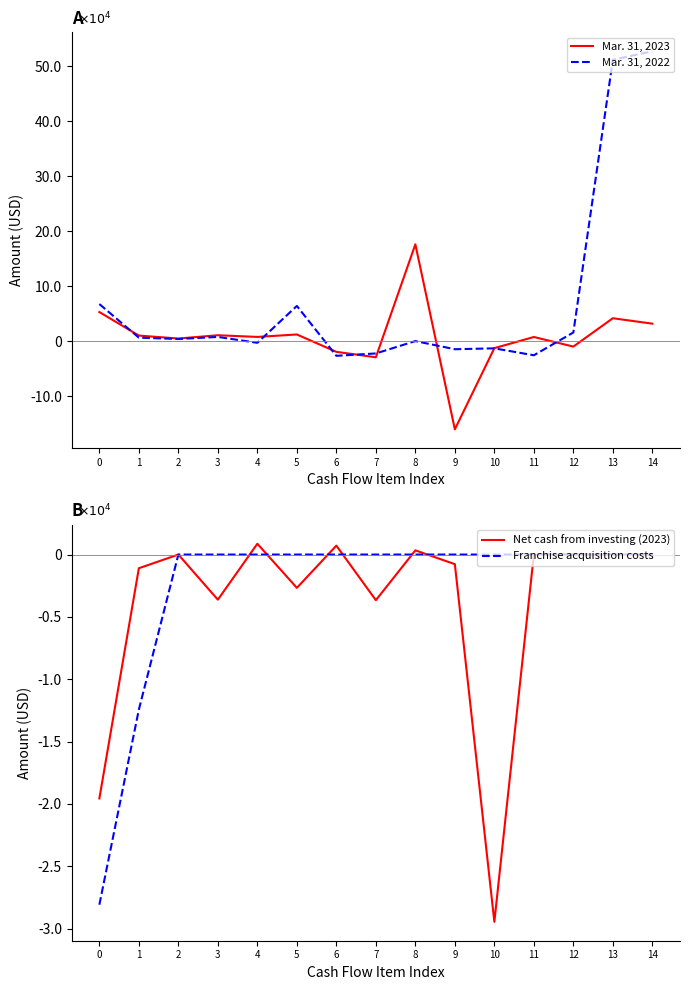

Reading left to right, transcribe all the data shown in this chart.

Mar. 31, 2023: 0=52820	1=10023	2=4637	3=10630	4=7566	5=12033	6=-19566	7=-29463	8=176000	9=-160488	10=-12821	11=7440	12=-9990	13=41566	14=31679
Mar. 31, 2022: 0=67391	1=6231	2=3784	3=7555	4=-3119	5=63924	6=-26809	7=-22467	8=0	9=-14802	10=-13204	11=-25795	12=15662	13=511605	14=527209
Net cash from investing (2023): 0=-19566	1=-1097	2=0	3=-3620	4=868	5=-2670	6=716	7=-3660	8=337	9=-771	10=-29463	11=0	12=0	13=0	14=0
Franchise acquisition costs: 0=-28092	1=-12435	2=0	3=0	4=0	5=0	6=0	7=0	8=0	9=0	10=0	11=0	12=0	13=0	14=0